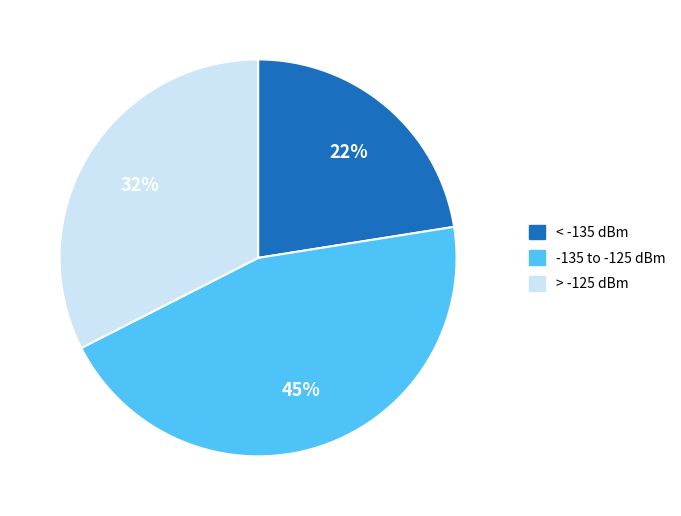

Is there a majority slice in this chart?

No